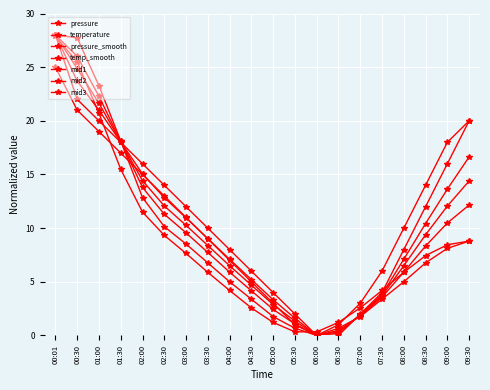

The value of temperature at 02:30 is 21.2. True or false?

False